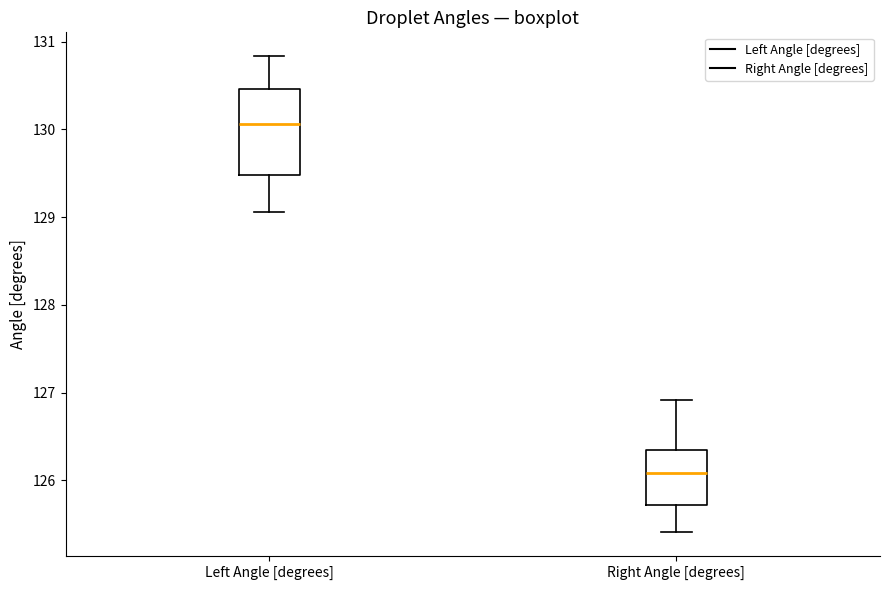

Comparing the boxes themselves (not the whiskers), which one is the tallest?

Left Angle [degrees]